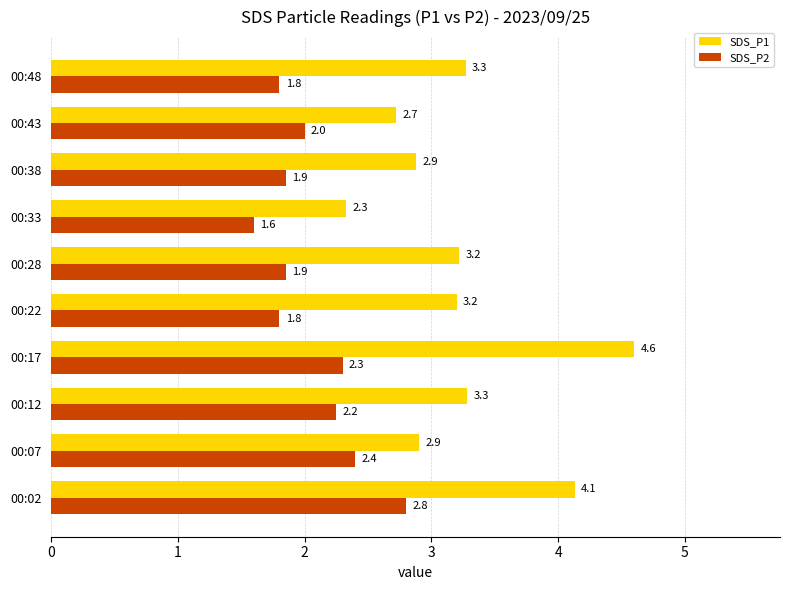

The SDS_P2 series shows 1.9 at 00:38. True or false?

True